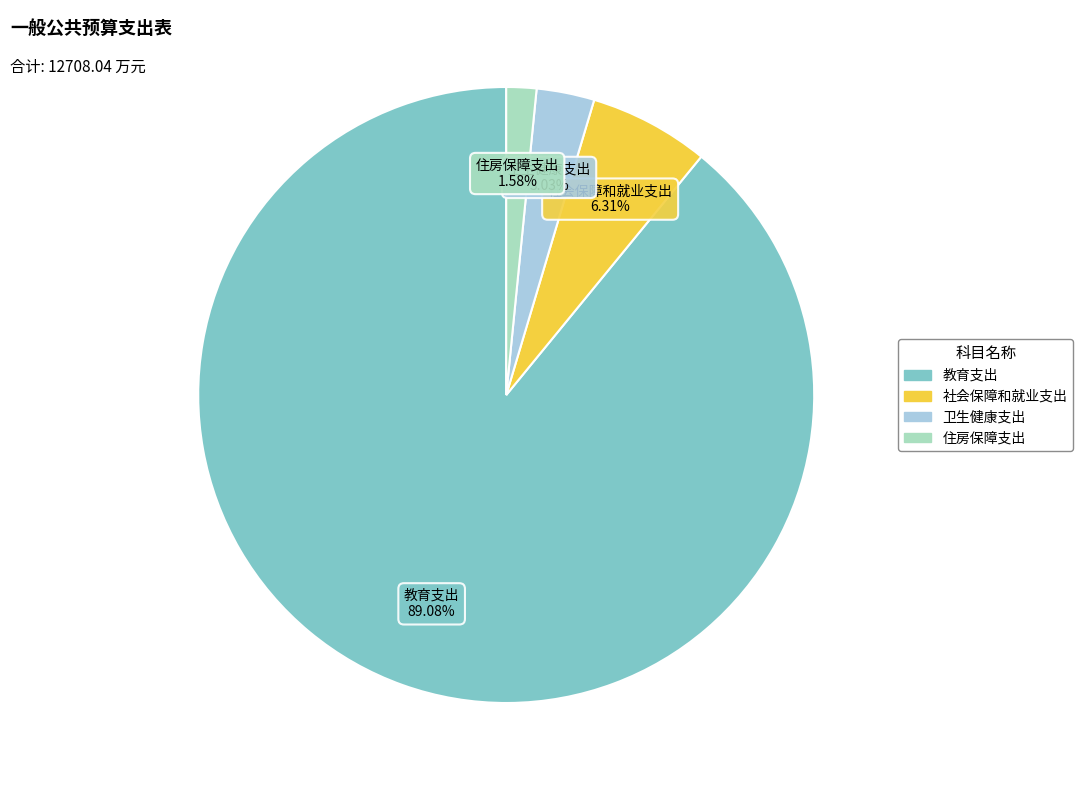

Is there a majority slice in this chart?

Yes